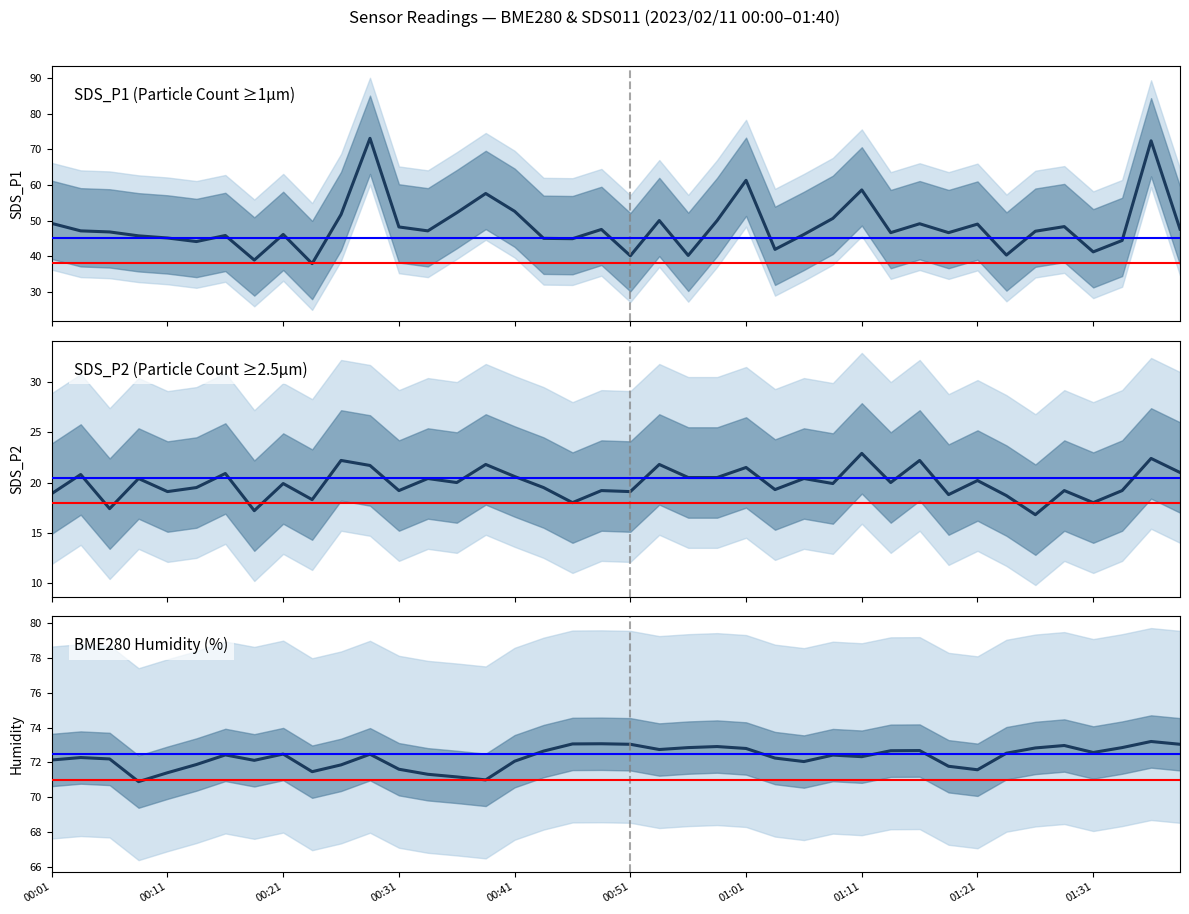

List the series in order of their peak value, highest first.

BME280 Humidity (%), SDS_P1 (Particle Count ≥1µm), SDS_P2 (Particle Count ≥2.5µm)